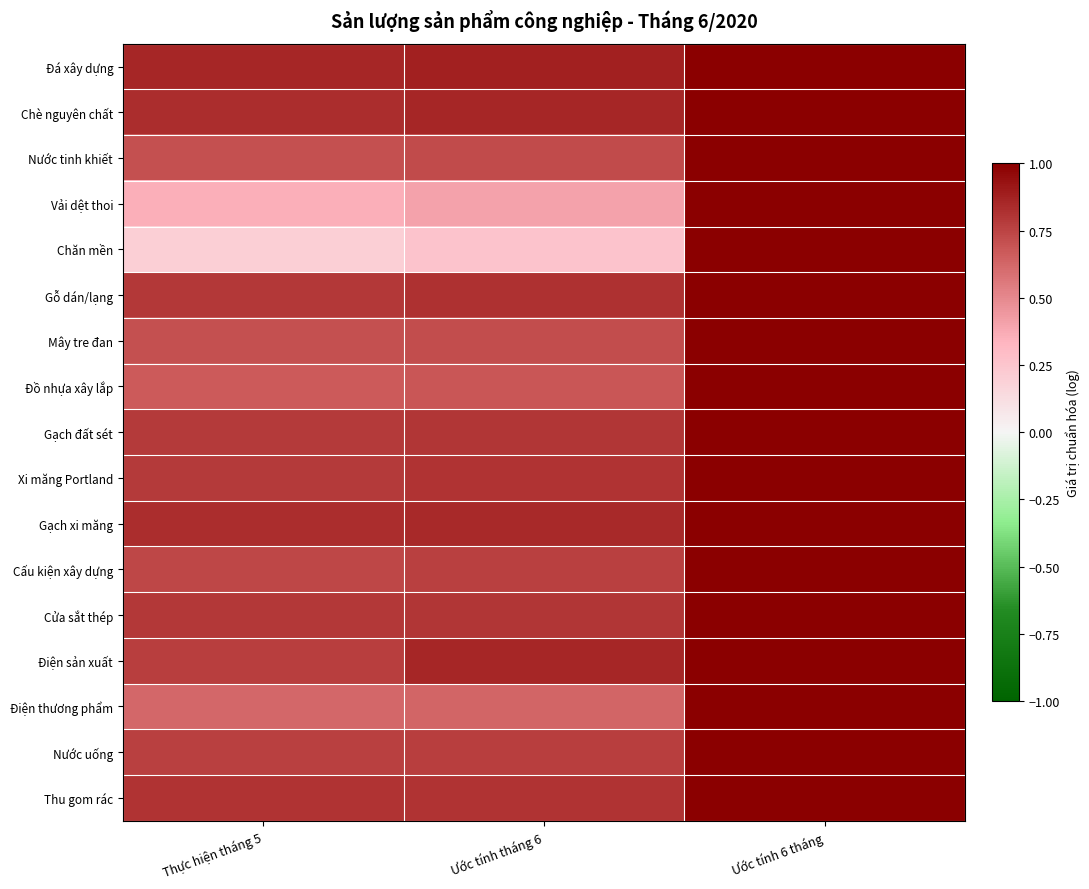

Between Thực hiện tháng 5 and Ước tính 6 tháng, which is larger?

Ước tính 6 tháng